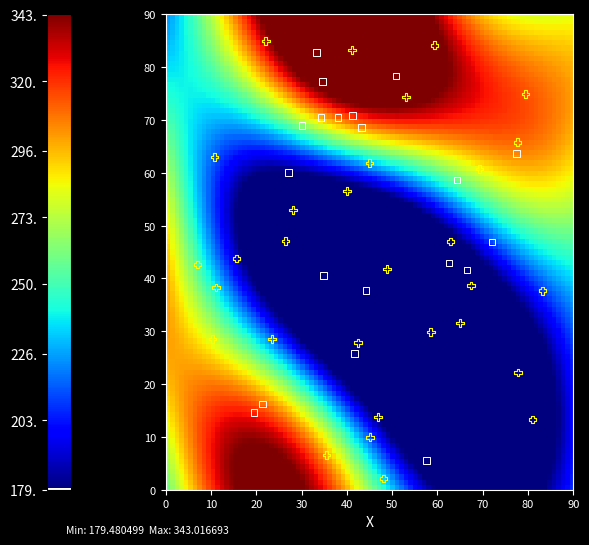

True or false: f6c677d1ef01b46334d9b5aeb5830925cf07a0e has a value of 706 at io_index.

False